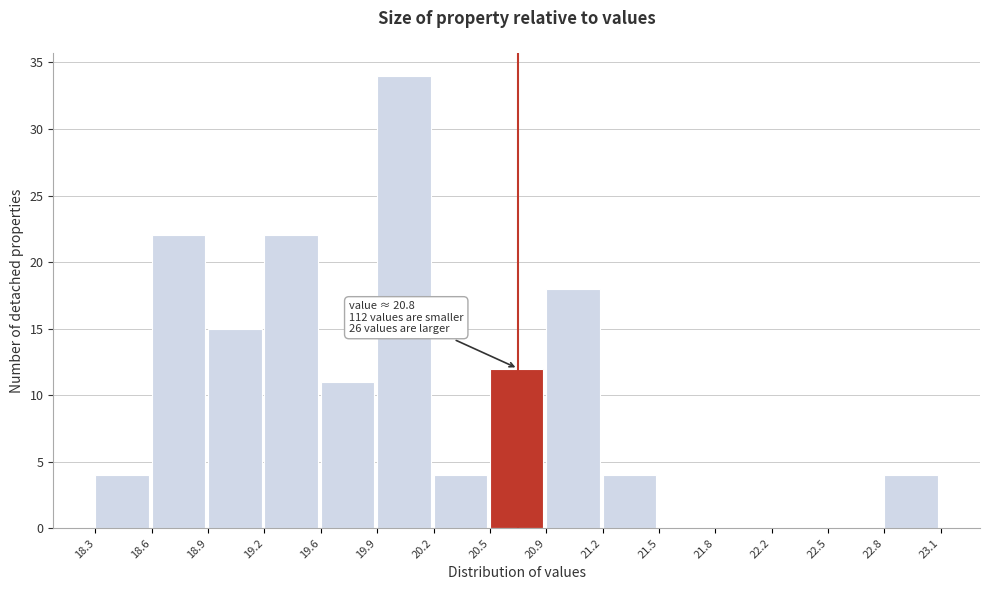

Over which range of the x-axis is the bar tallest?

19.9 to 20.2